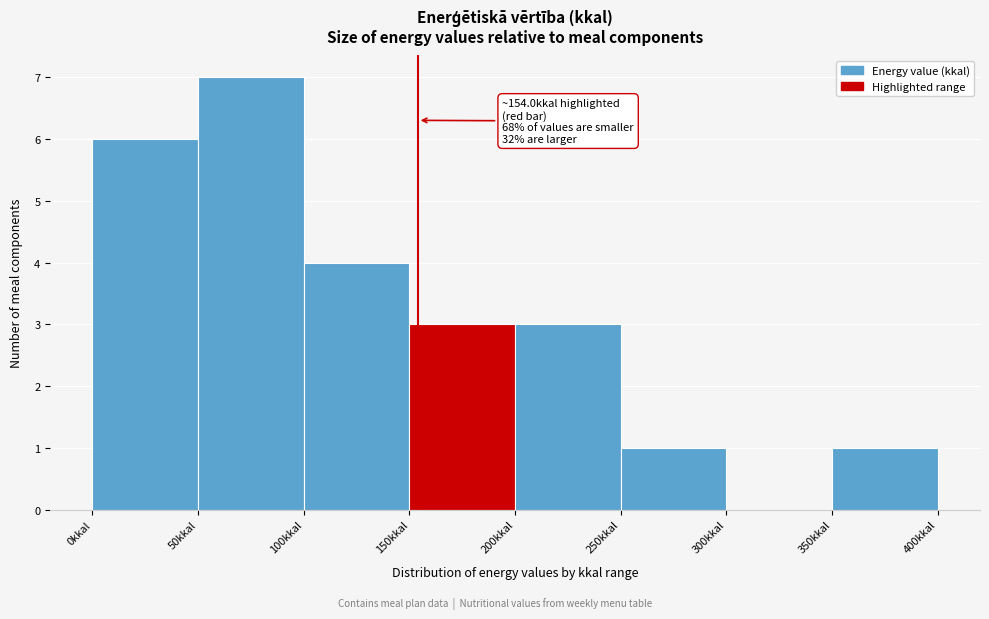

Over which range of the x-axis is the bar tallest?

50 to 100